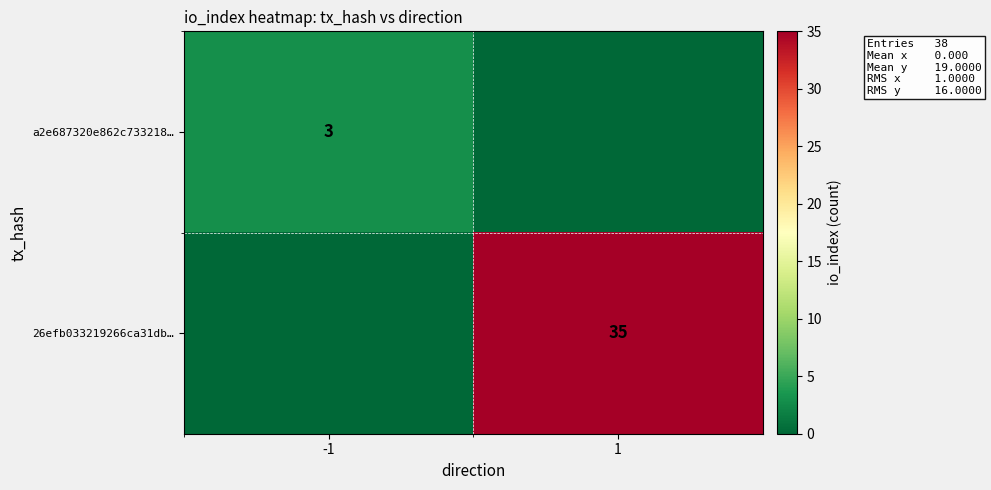

What value does the row_1 series have at 1, to the nearest 5?

35